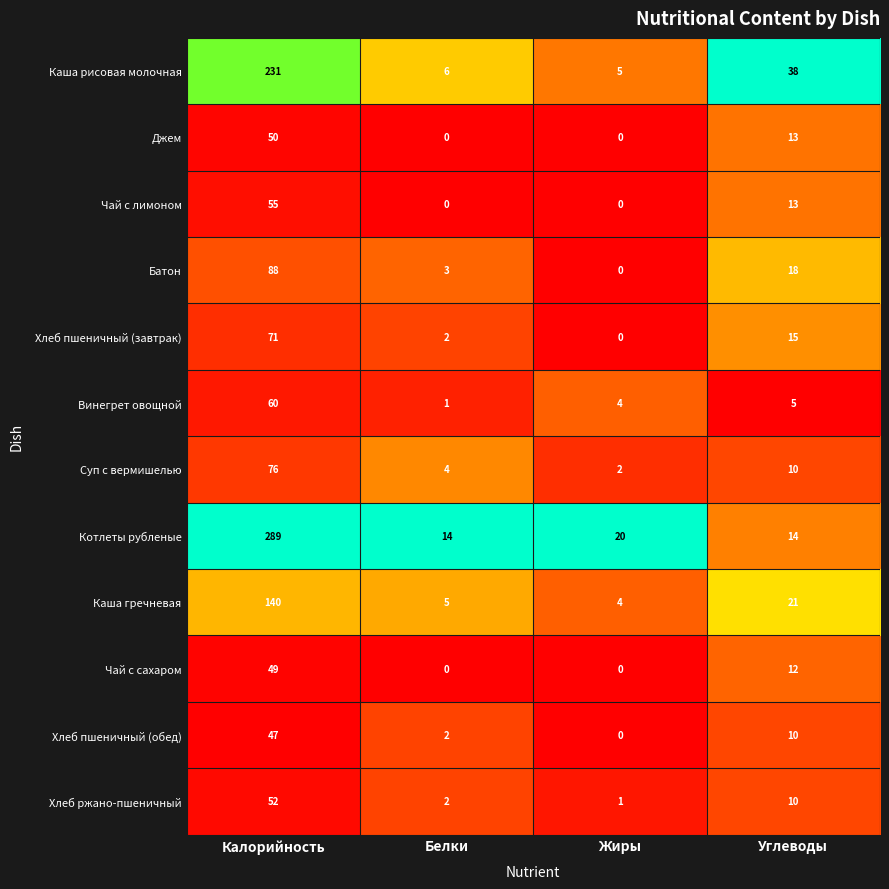

Which category has the highest value in the Джем series?

Калорийность